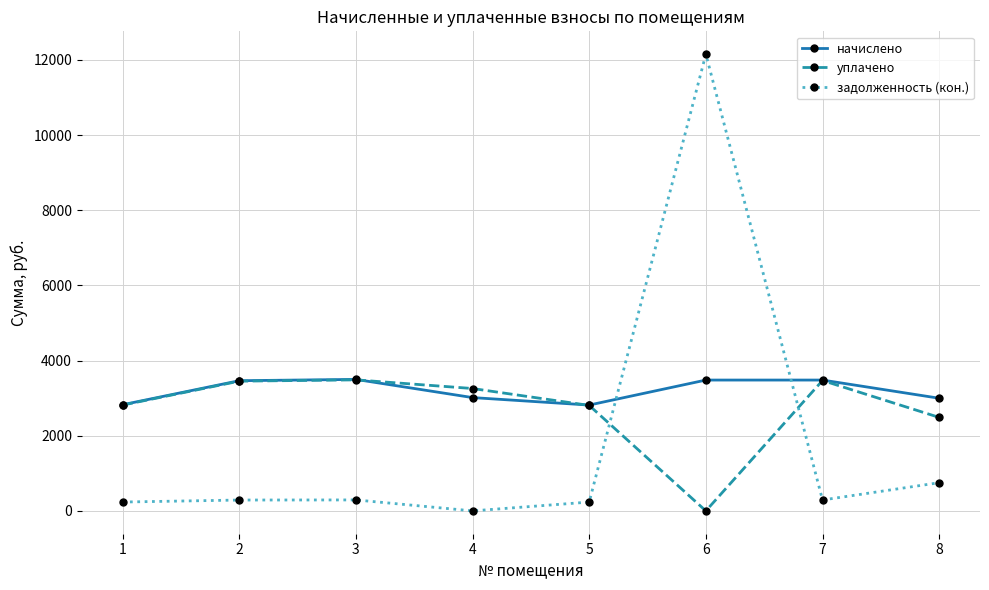

What is the value of the начислено point at the 4th from the left?

3015.4